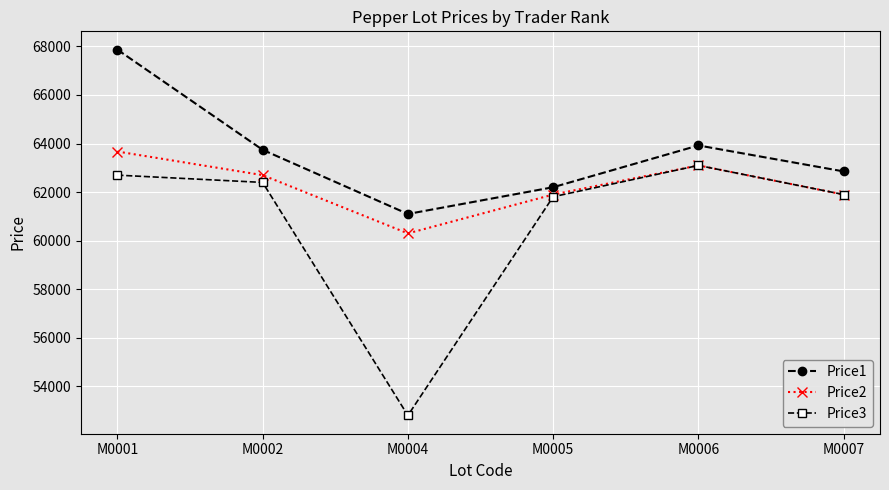

Count the number of data series in this chart.

3